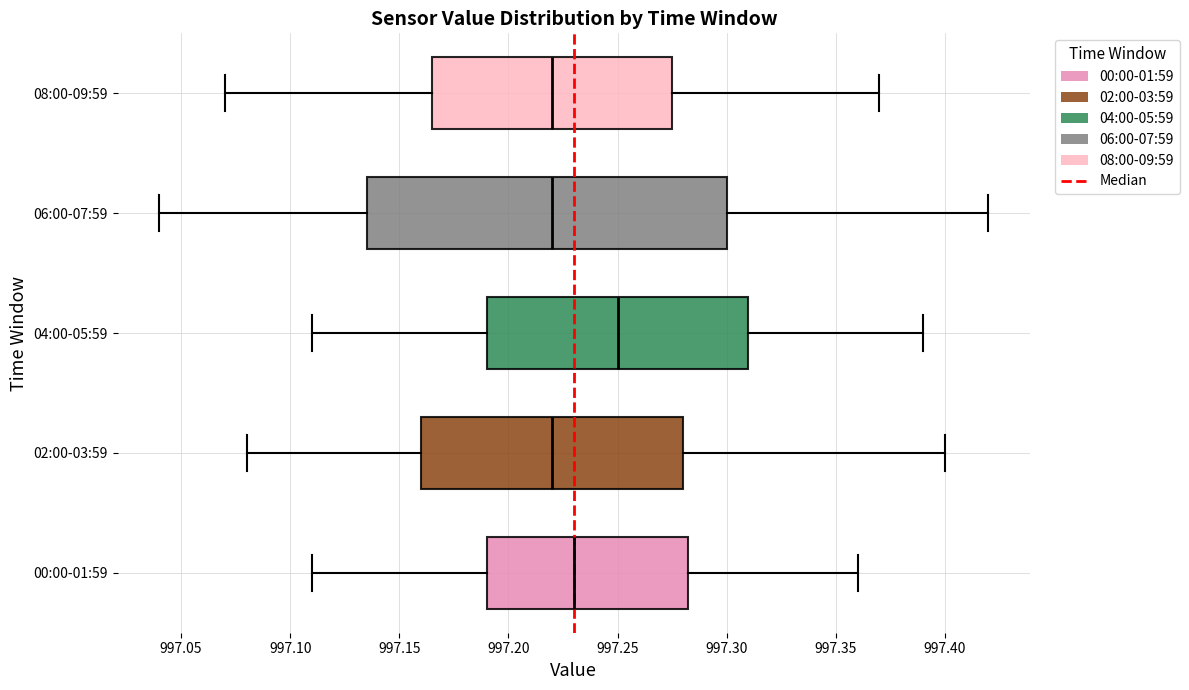

Which box is the widest, from its left edge to its right edge?

06:00-07:59